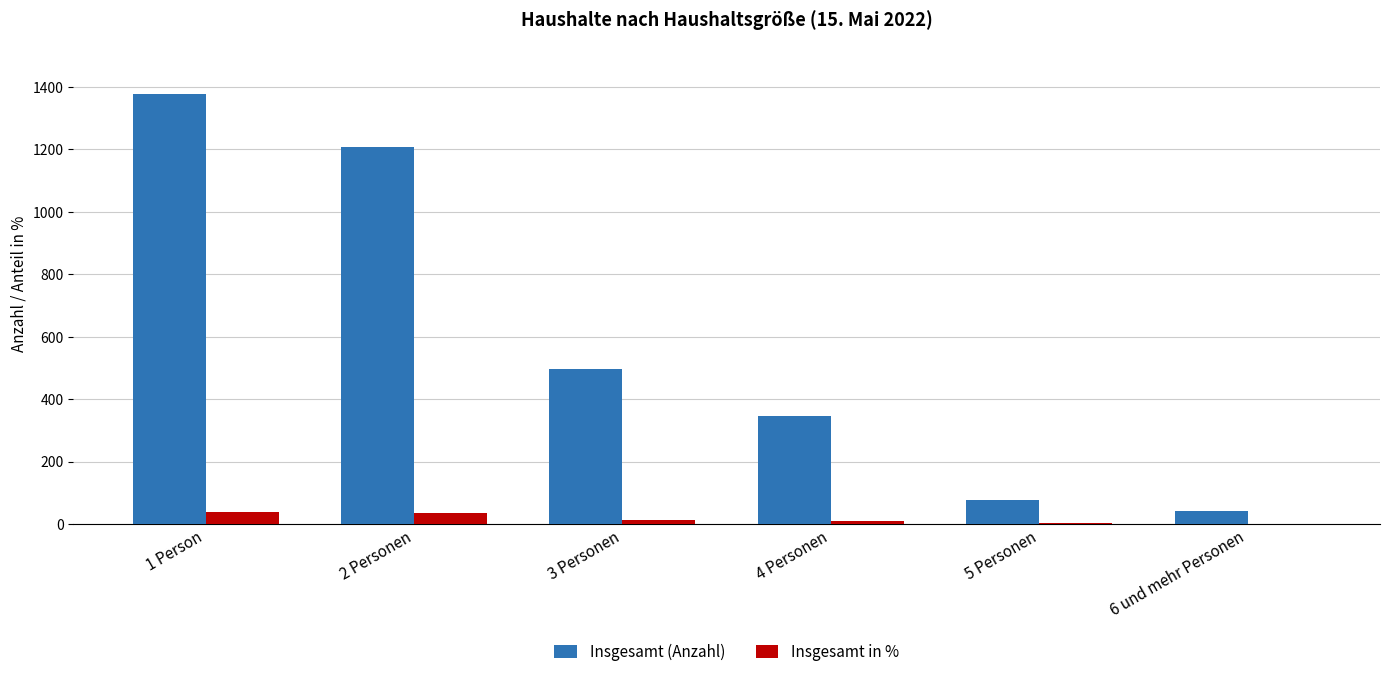

What is the sum of all Insgesamt in % values?

99.8